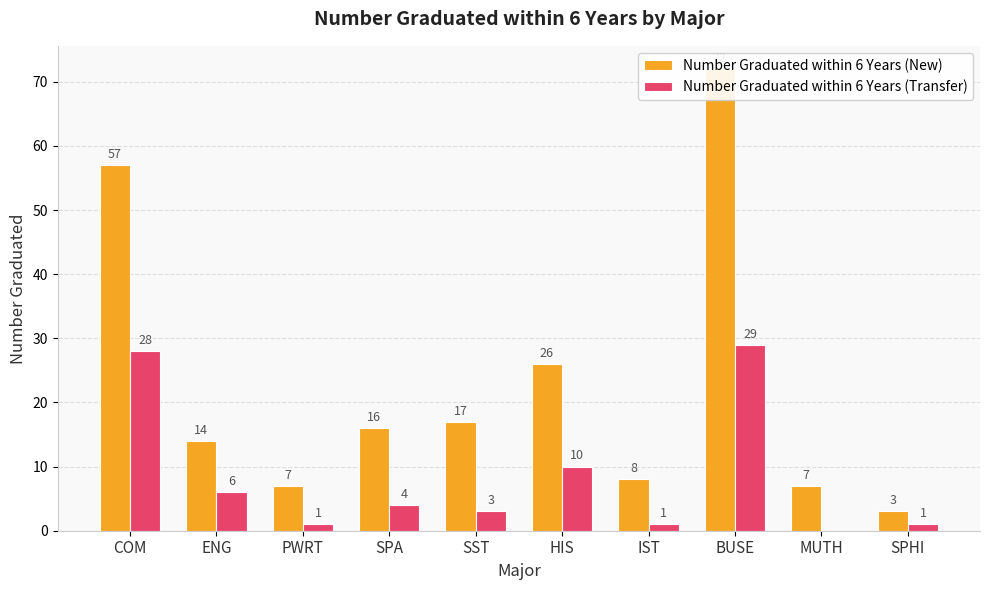

Rank the categories by Number Graduated within 6 Years (New) value from highest to lowest.

BUSE, COM, HIS, SST, SPA, ENG, IST, PWRT, MUTH, SPHI